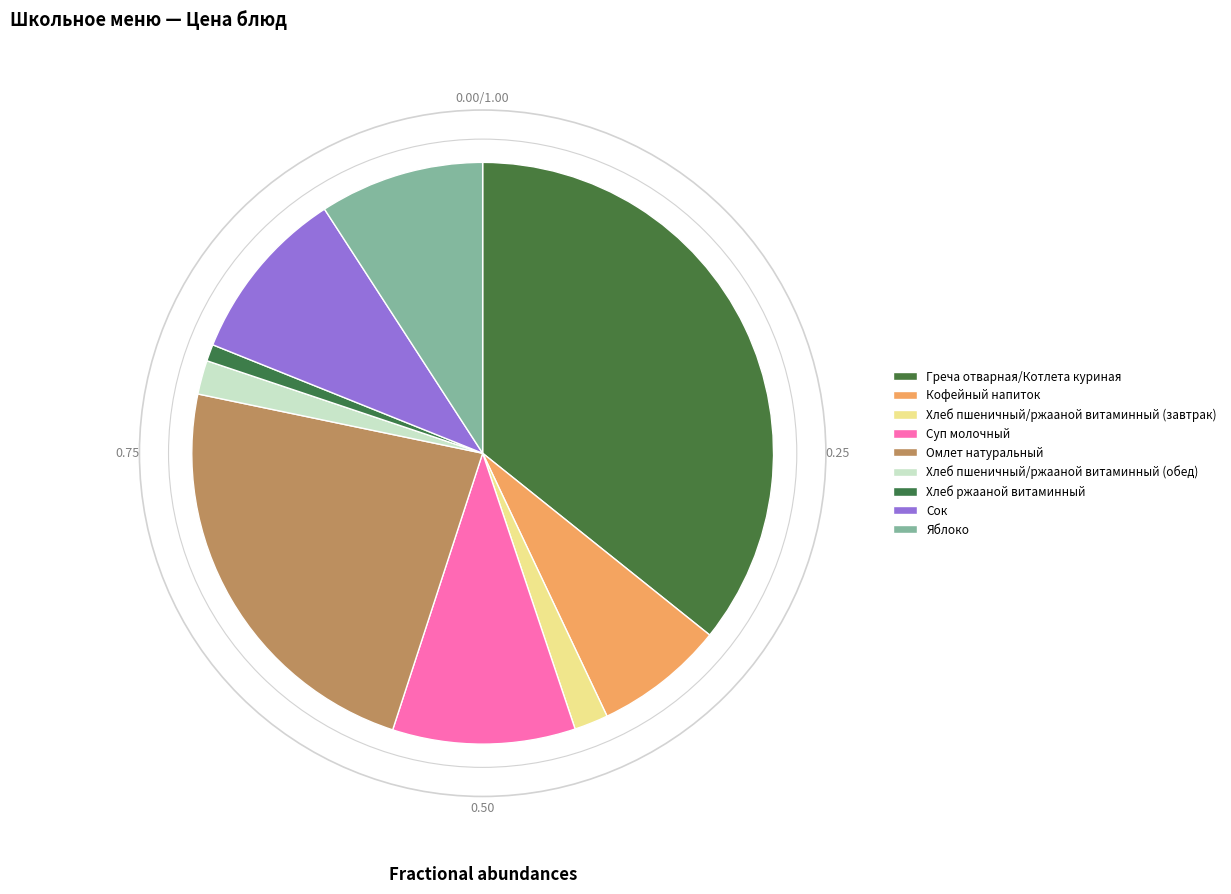

How many segments does this pie chart have?

9